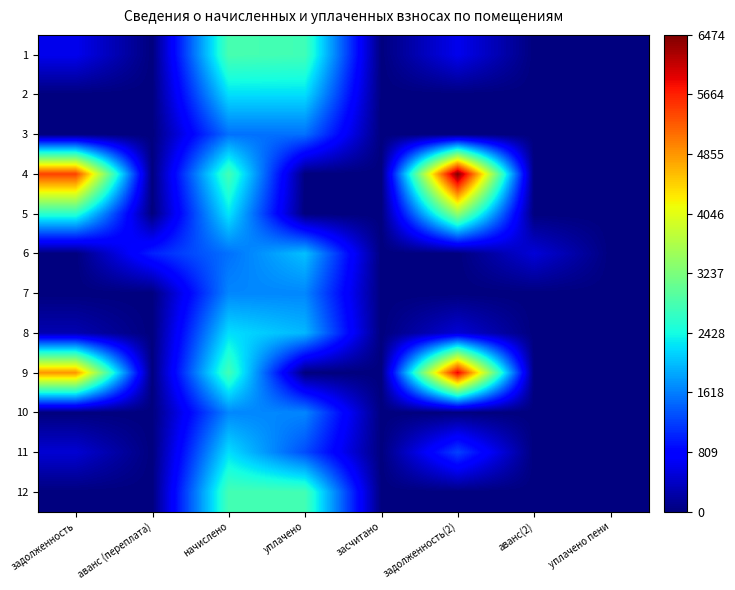

How many positive values does the 4 series have?

3